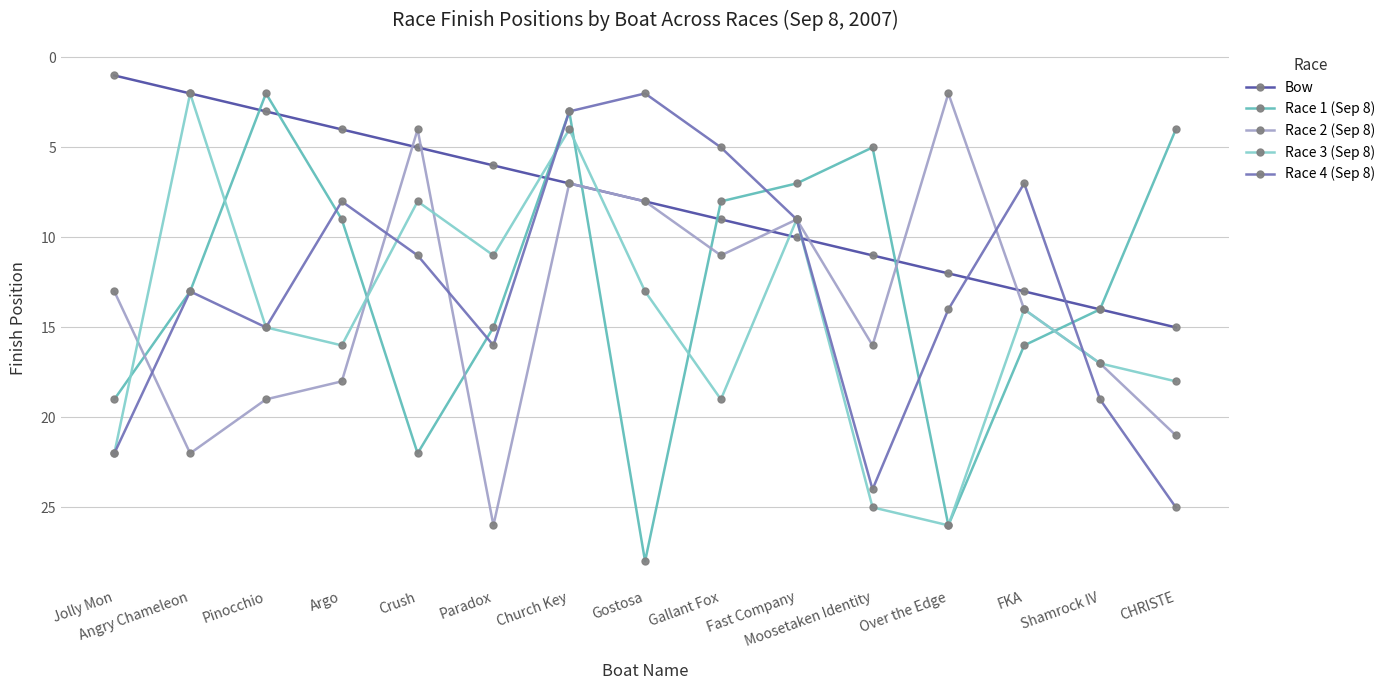

What is the highest value of the Bow series?

15